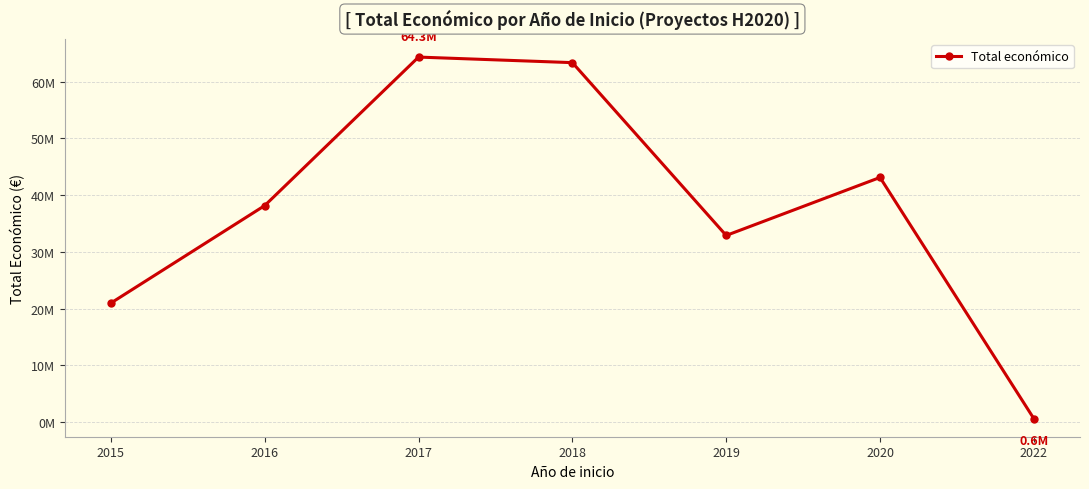

Reading left to right, extract all data points from this chart.

20972394	38159553	64337226	63356604	32892337	43116053	599480